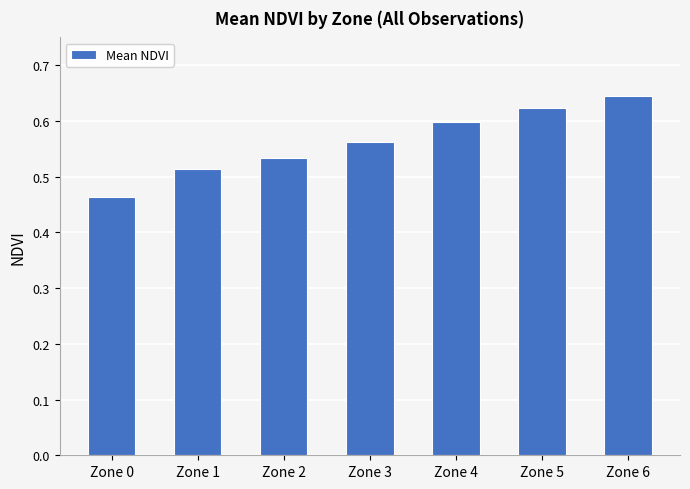

What is the difference between the values at Zone 1 and Zone 4?

0.1